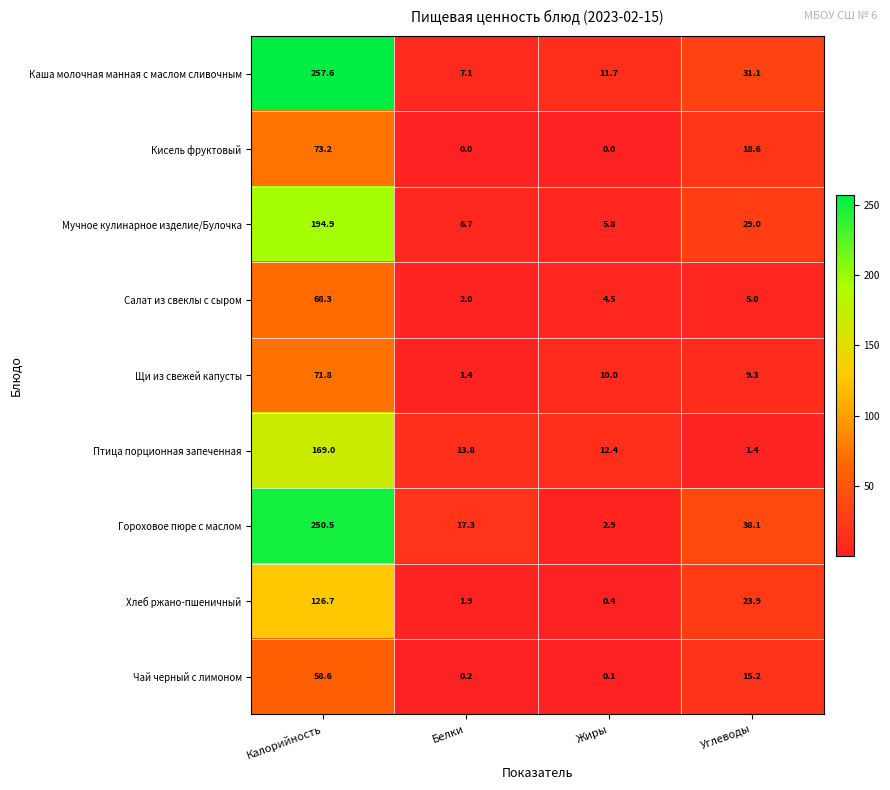

Which series has the largest total across all categories?

Гороховое пюре с маслом